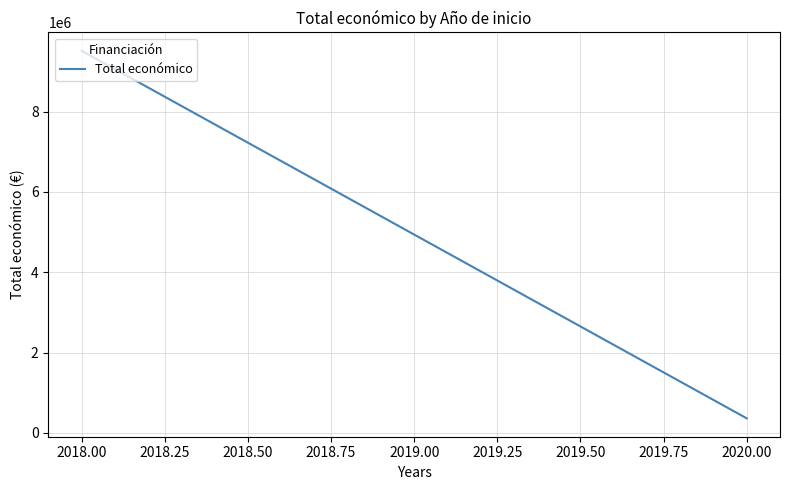

Reading left to right, extract all data points from this chart.

9516456.1	363424.6